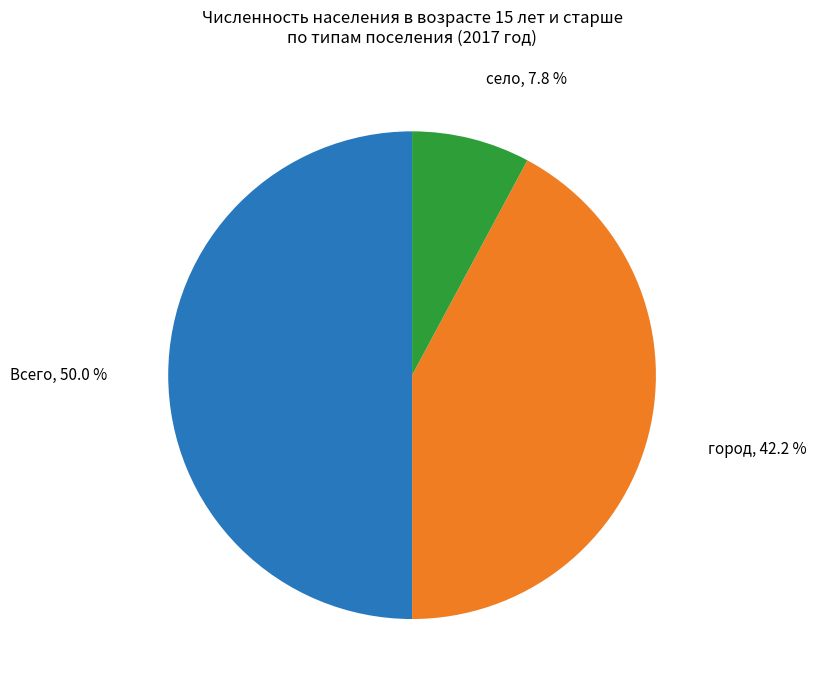

Does any single category account for the majority?

No